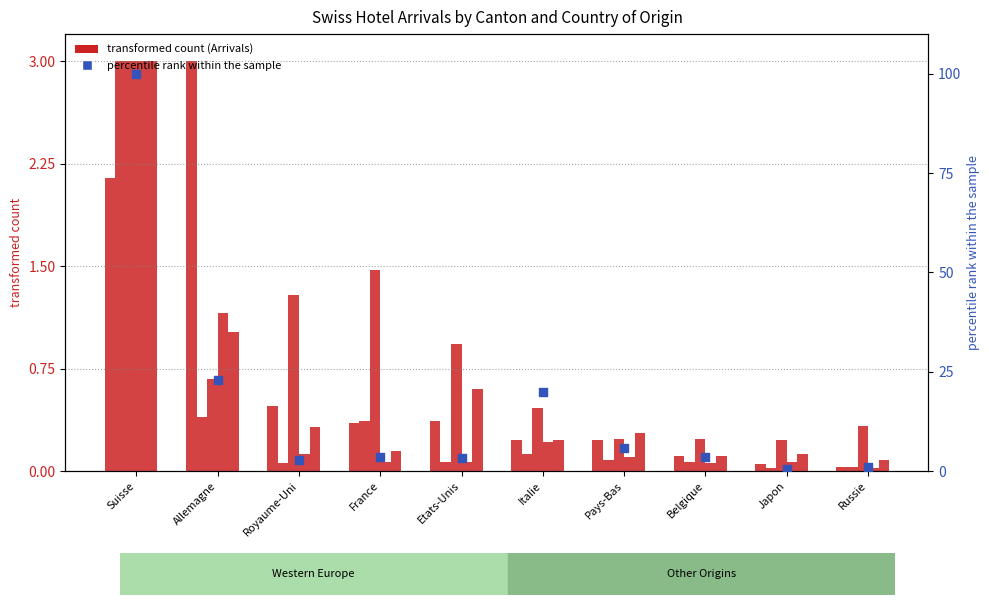

Which series contains the highest Y value?

Tessin_Arrivees (percentile)